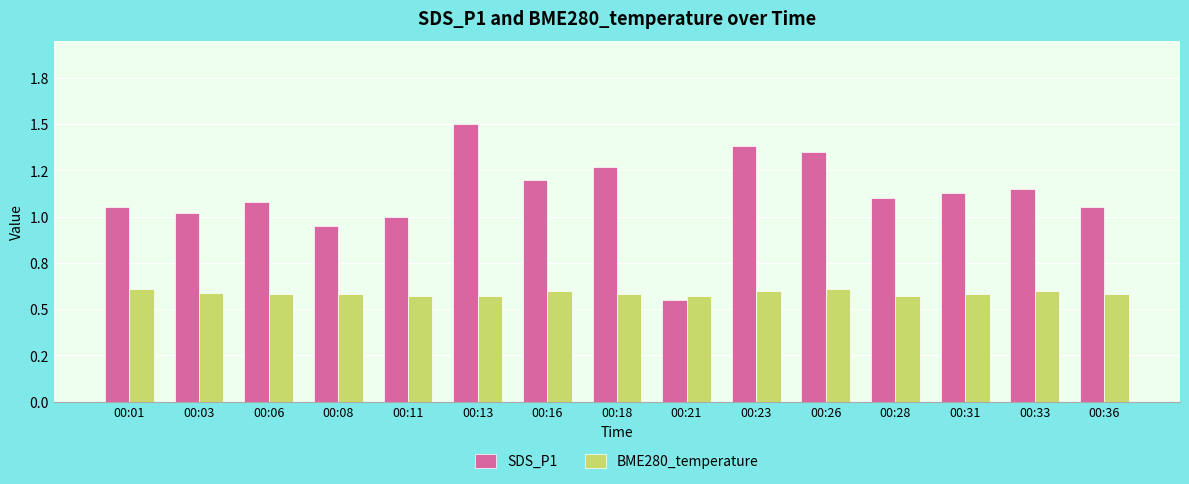

Reading left to right, transcribe all the data shown in this chart.

SDS_P1: 00:01=1.1	00:03=1.0	00:06=1.1	00:08=0.9	00:11=1.0	00:13=1.5	00:16=1.2	00:18=1.3	00:21=0.6	00:23=1.4	00:26=1.4	00:28=1.1	00:31=1.1	00:33=1.1	00:36=1.1
BME280_temperature: 00:01=0.6	00:03=0.6	00:06=0.6	00:08=0.6	00:11=0.6	00:13=0.6	00:16=0.6	00:18=0.6	00:21=0.6	00:23=0.6	00:26=0.6	00:28=0.6	00:31=0.6	00:33=0.6	00:36=0.6